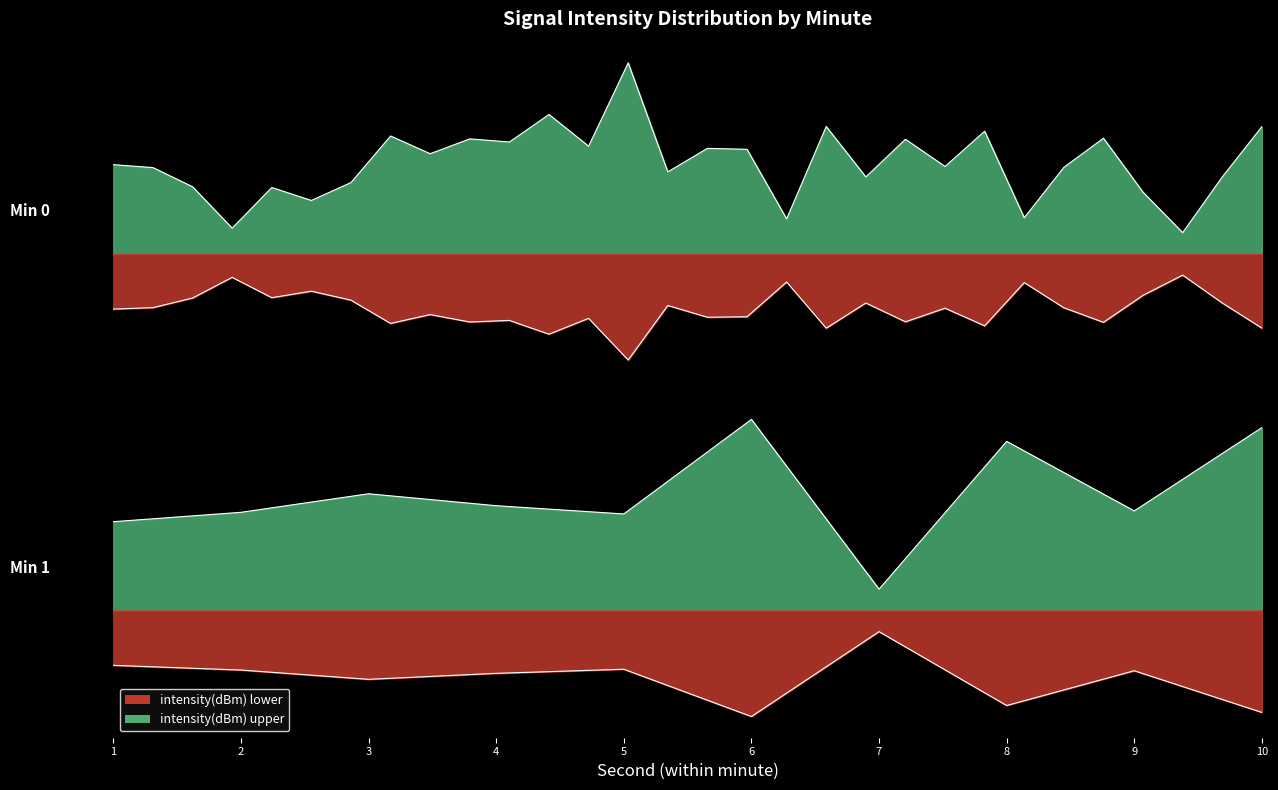

What is the greatest value displayed?

4.5